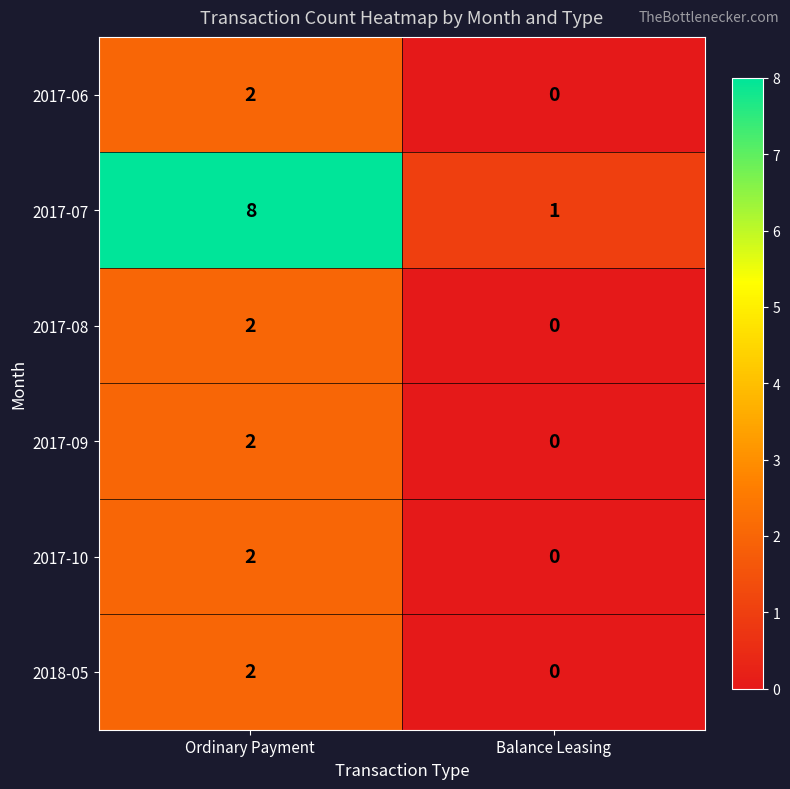

Which series has the largest range (max minus min)?

2017-07